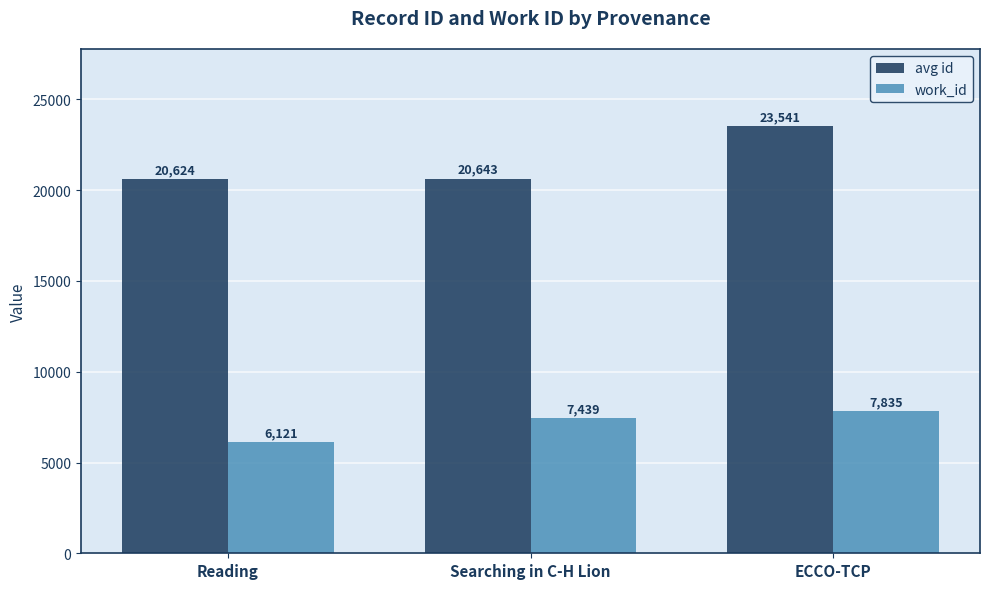

What is the maximum value for work_id?

7835.0